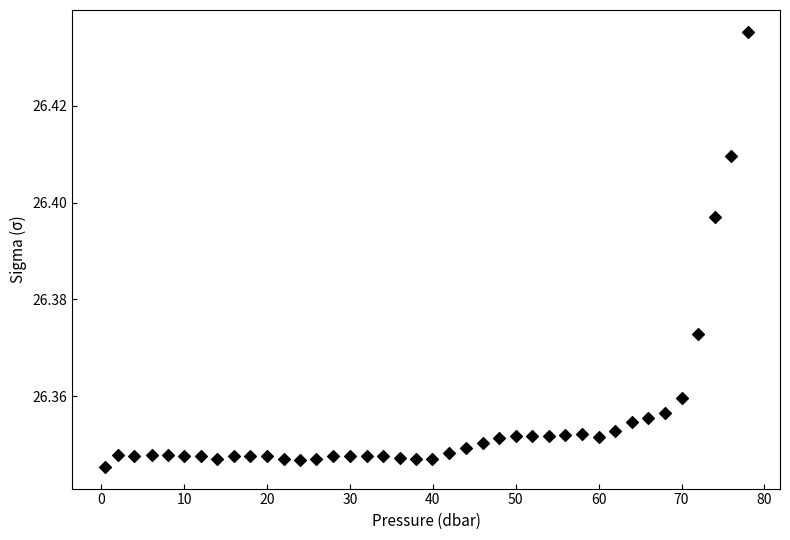

What is the range of X values (max minus min)?

77.6